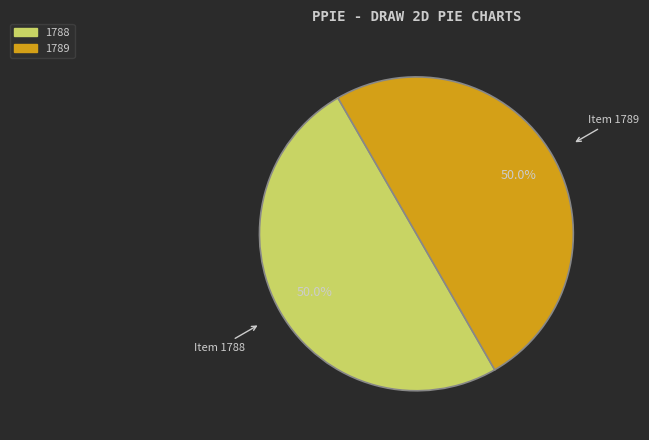

To the nearest percent, what is the average slice percentage?

50%